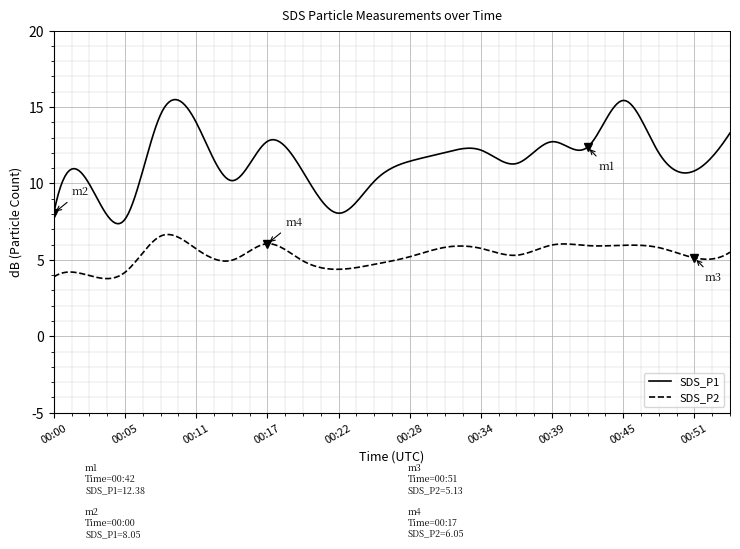

True or false: SDS_P2 and SDS_P1 cross at least once.

False